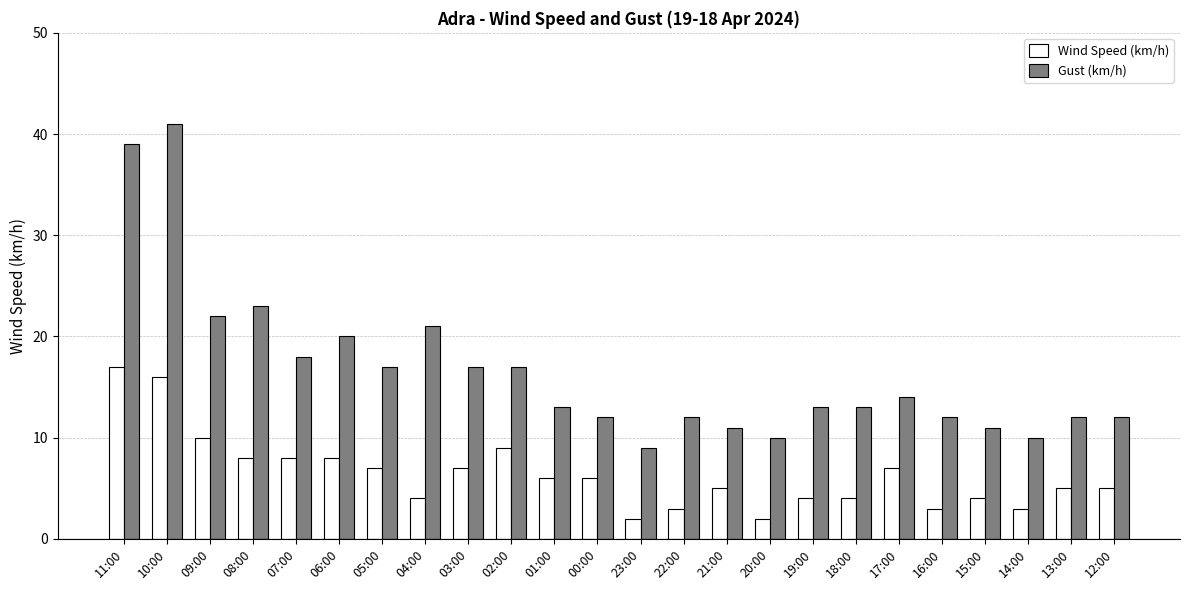

Reading left to right, list all the values displayed in this chart.

Wind Speed (km/h): 17	16	10	8	8	8	7	4	7	9	6	6	2	3	5	2	4	4	7	3	4	3	5	5
Gust (km/h): 39	41	22	23	18	20	17	21	17	17	13	12	9	12	11	10	13	13	14	12	11	10	12	12